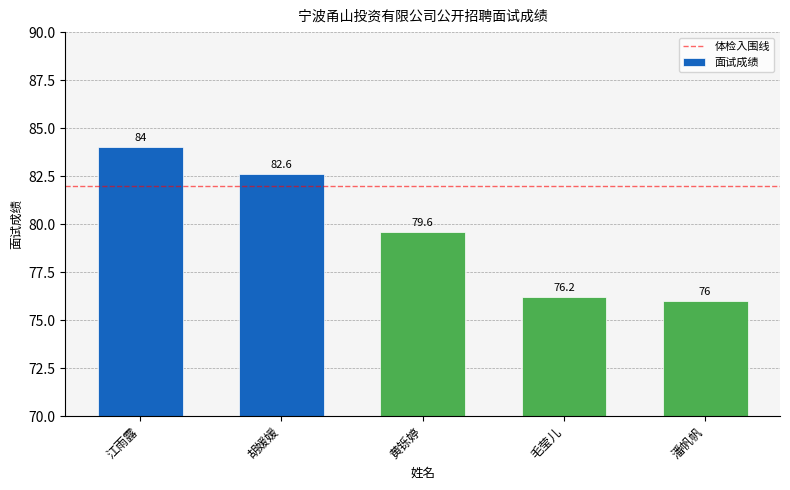

Is it true that the value at 潘帆帆 is 76.0?

True